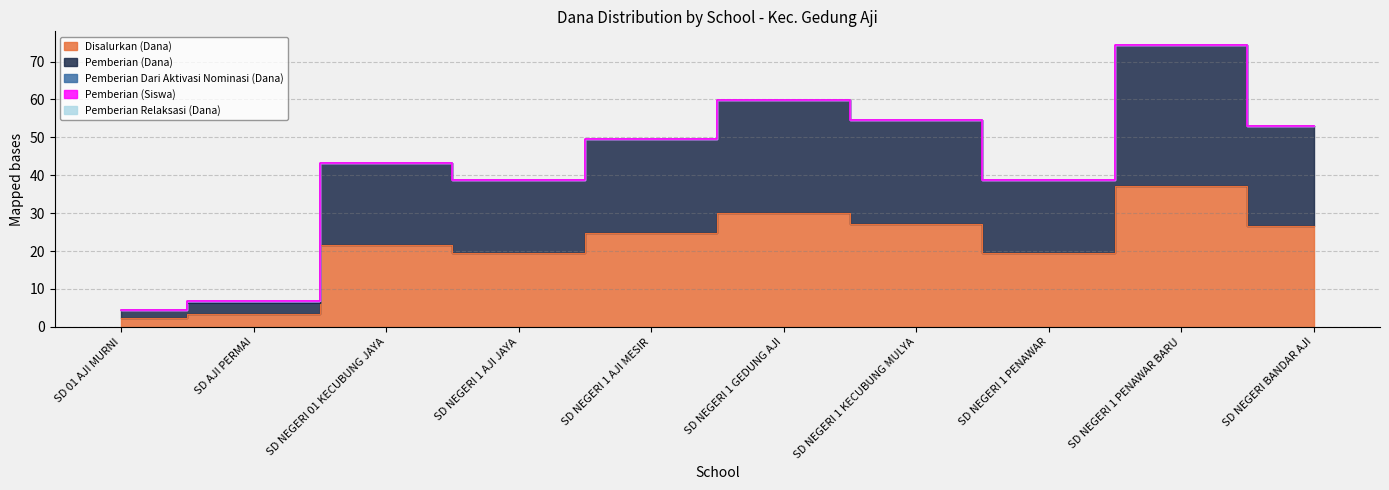

True or false: Pemberian (Siswa) and Disalurkan (Dana) cross at least once.

False